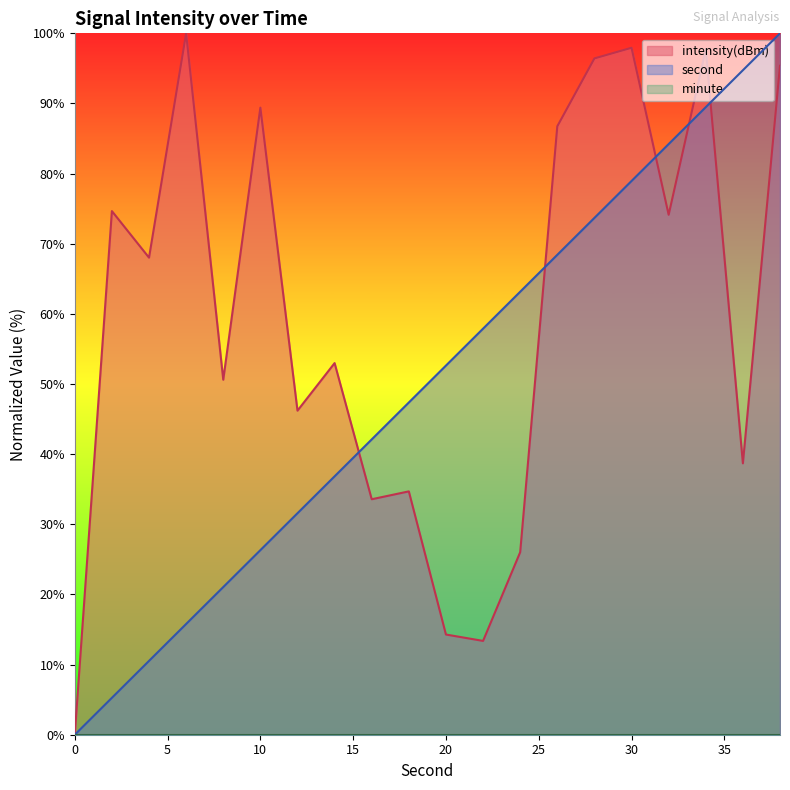

Does the chart display data point markers on the line(s)?

No